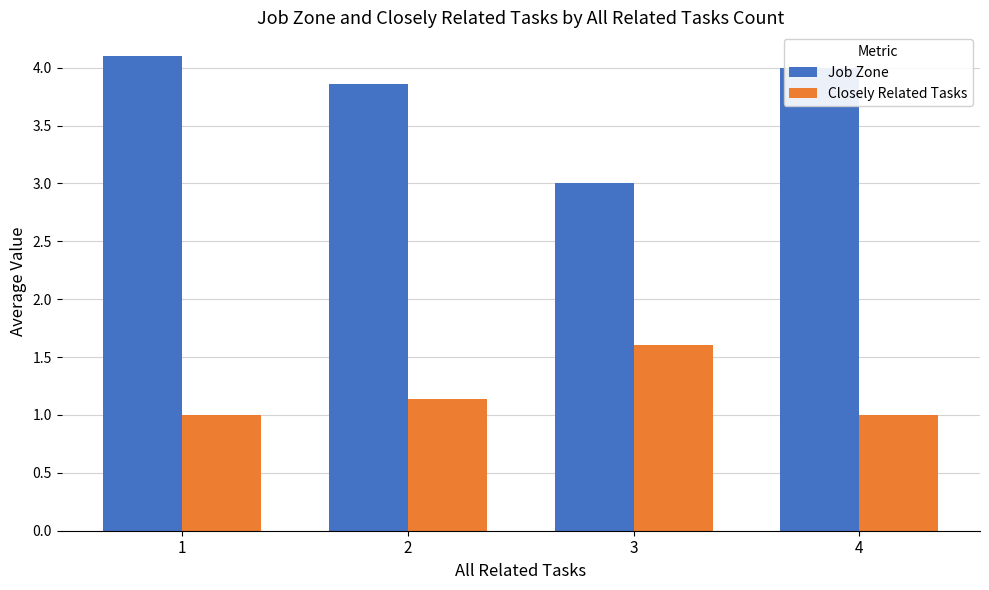

Rank the series by their average value, from highest to lowest.

Job Zone, Closely Related Tasks